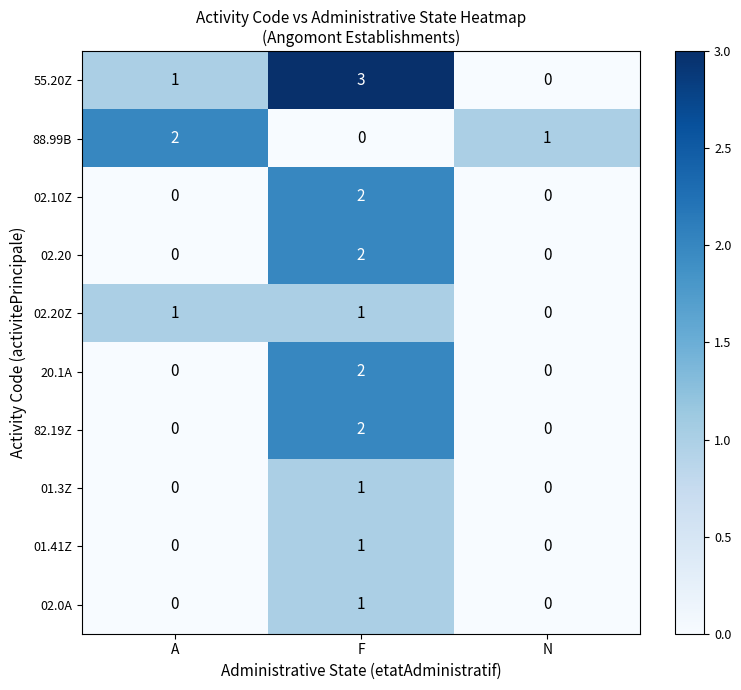

Count the number of categories in the chart.

3